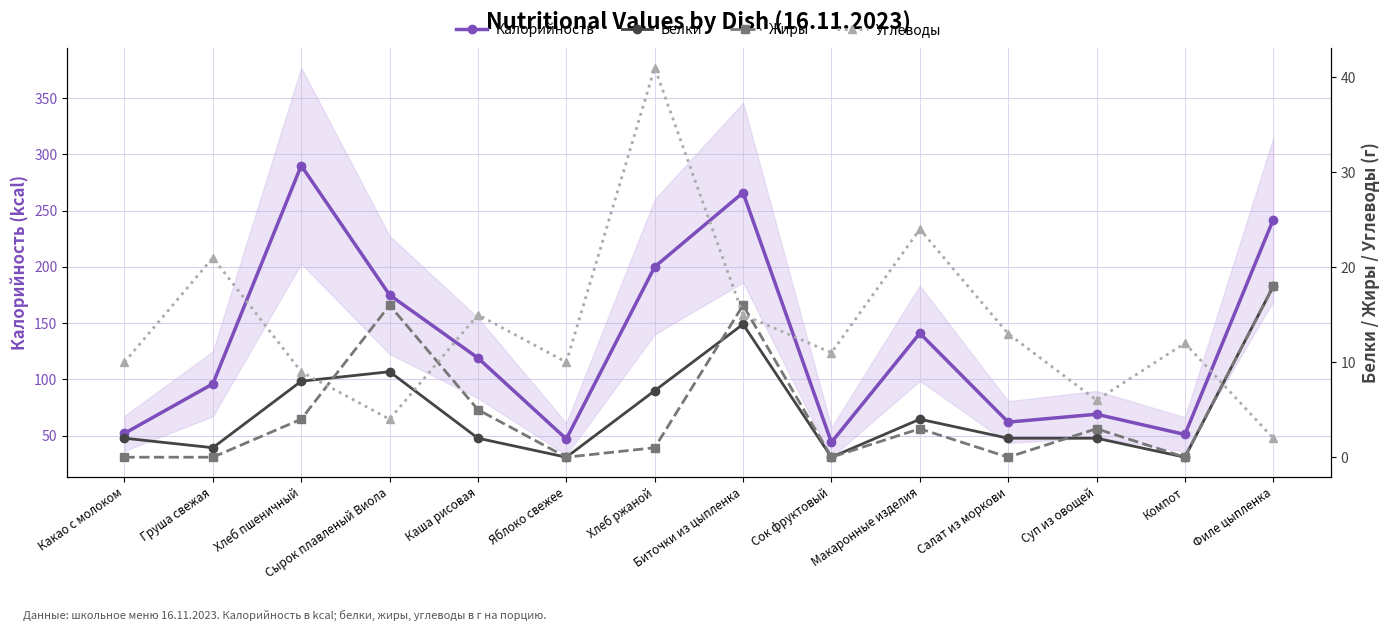

How many lines are shown in the chart?

4